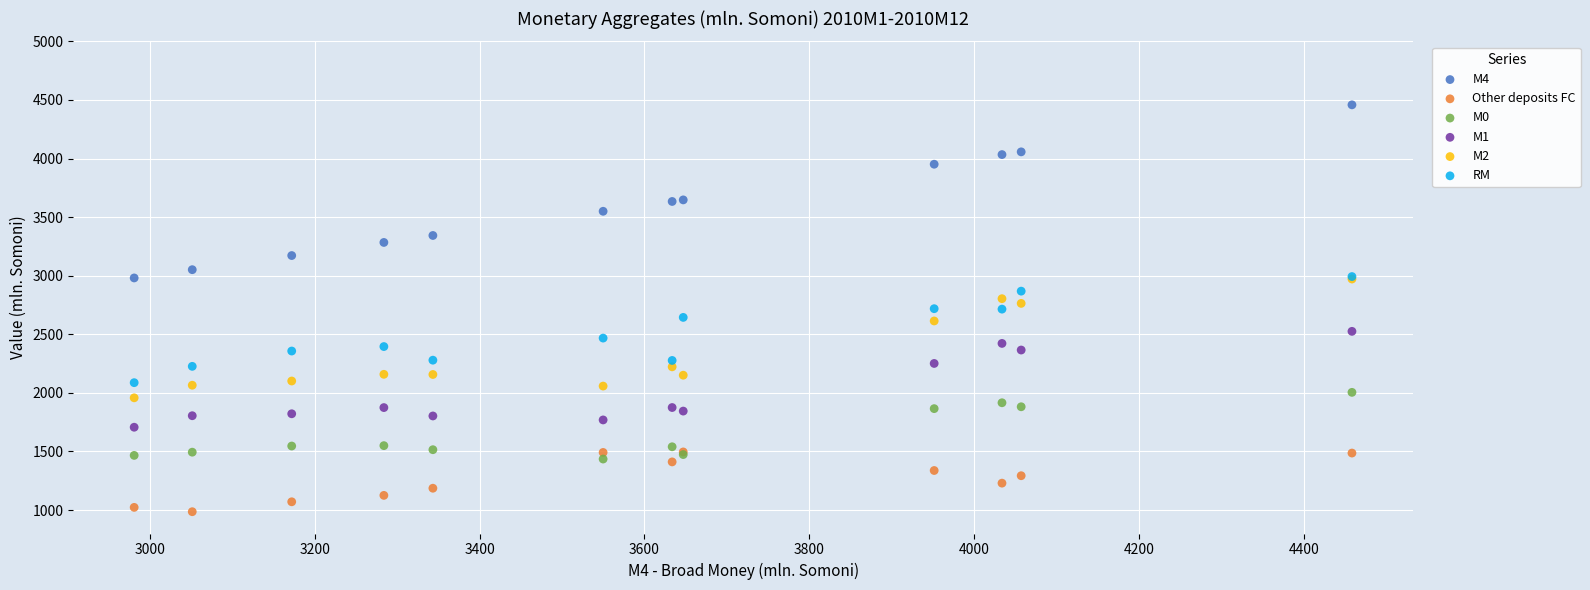

Which series reaches the minimum Y coordinate?

Other deposits FC